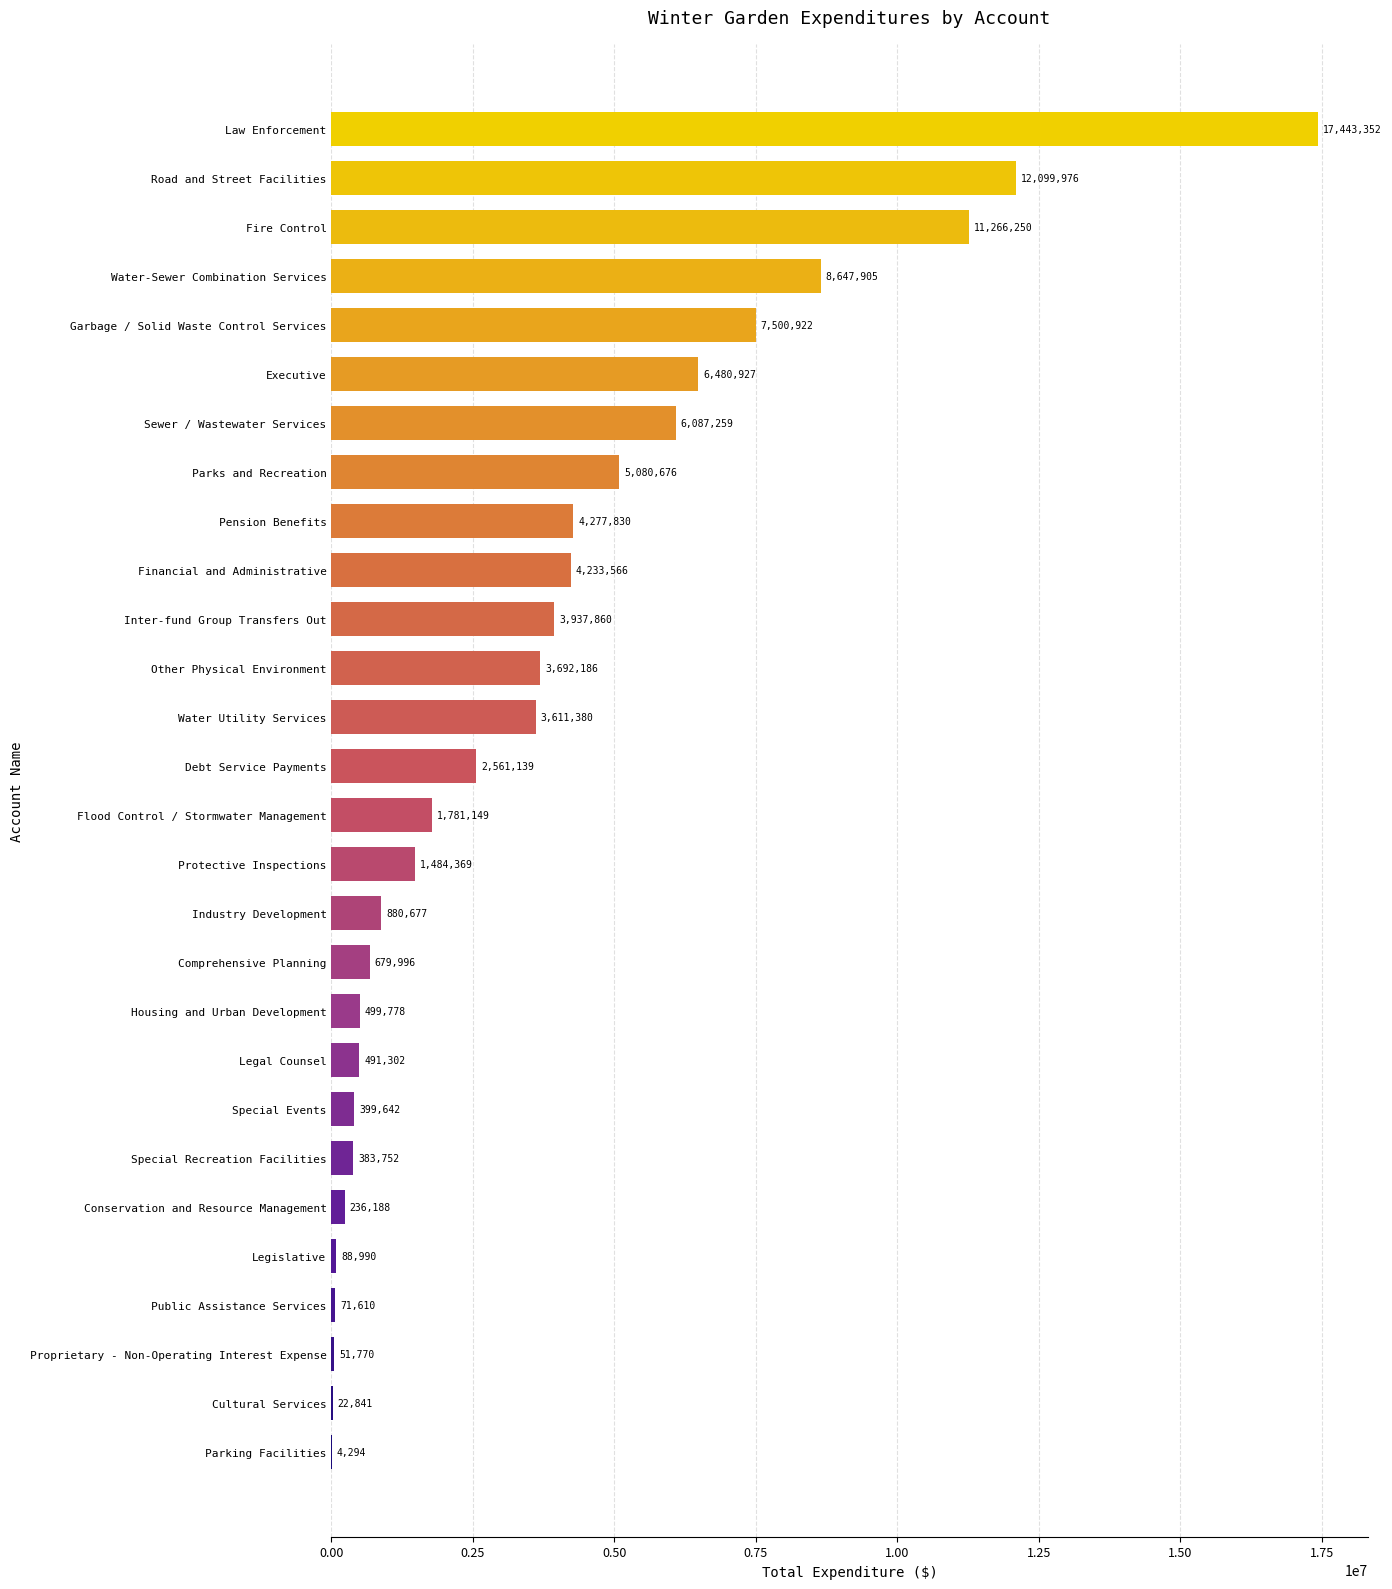

What is the approximate value at Cultural Services, to the nearest 100?

22800